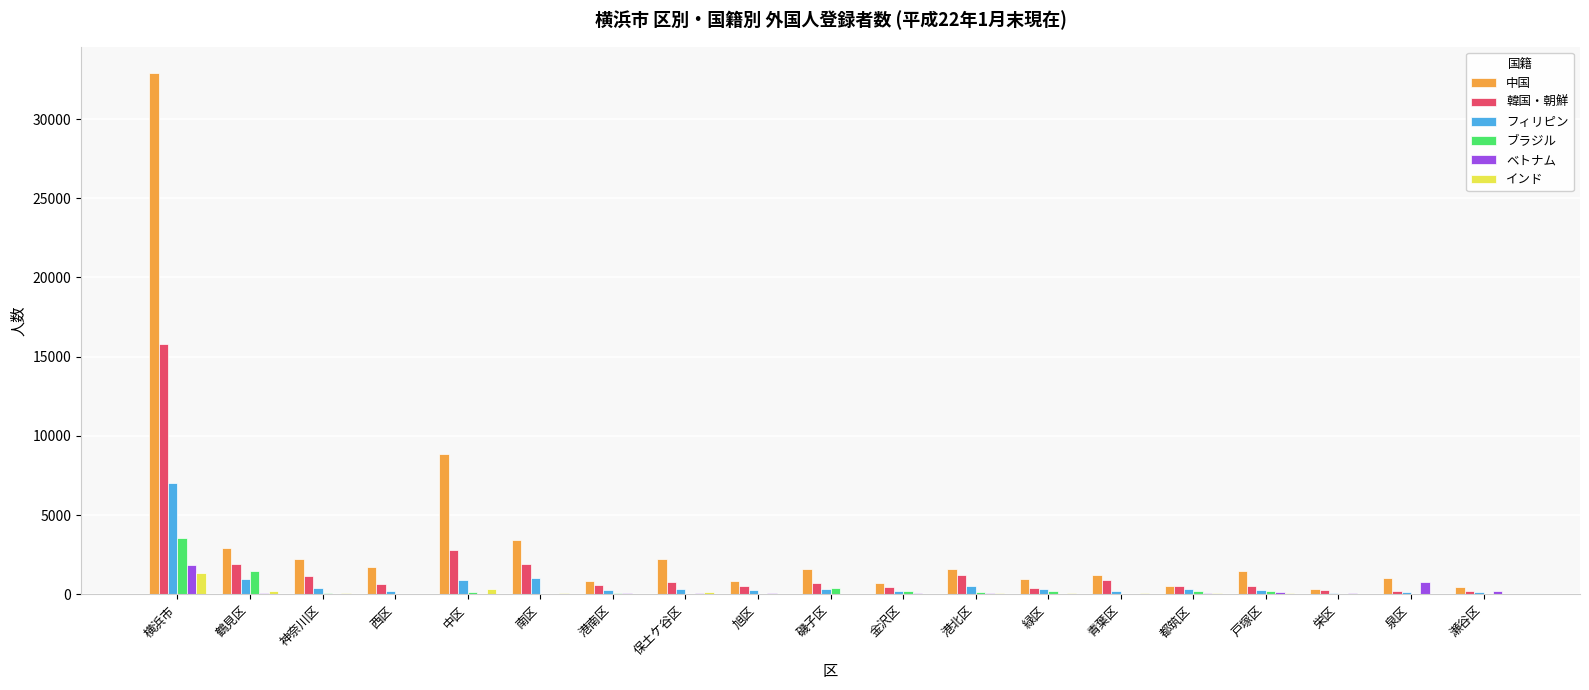

At which category is the sum across all series the highest?

横浜市